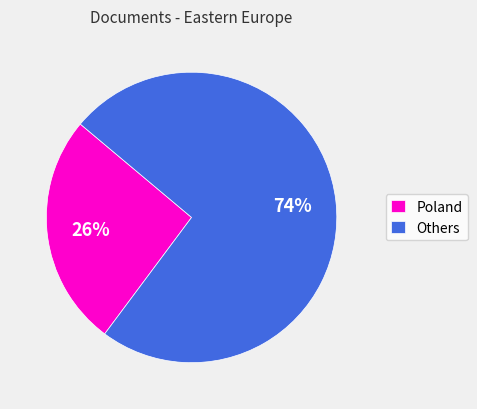

What percentage is the Others slice, to the nearest percent?

74%